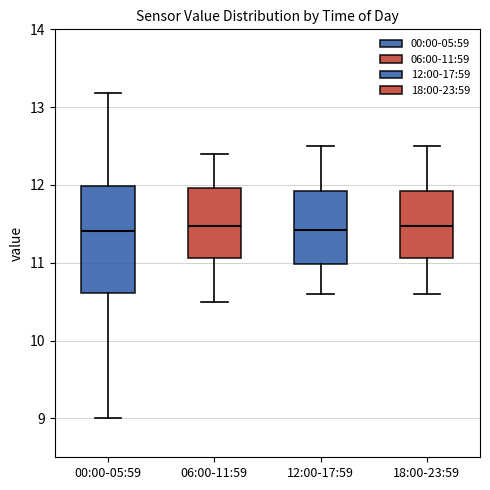

Comparing the boxes themselves (not the whiskers), which one is the tallest?

00:00-05:59